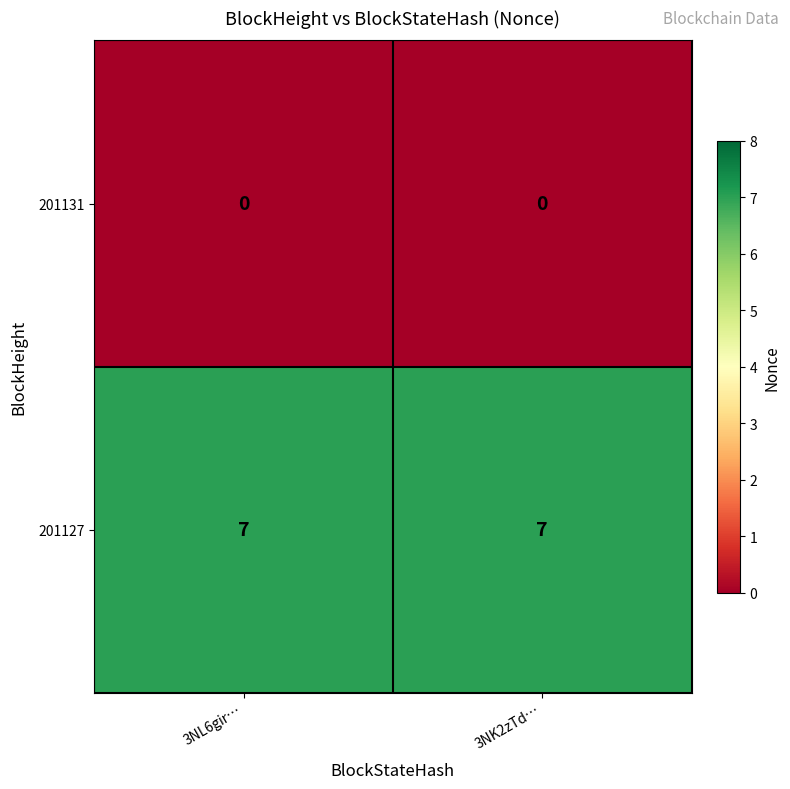

What is the difference between the highest and lowest values at 3NK2zTd…?

7